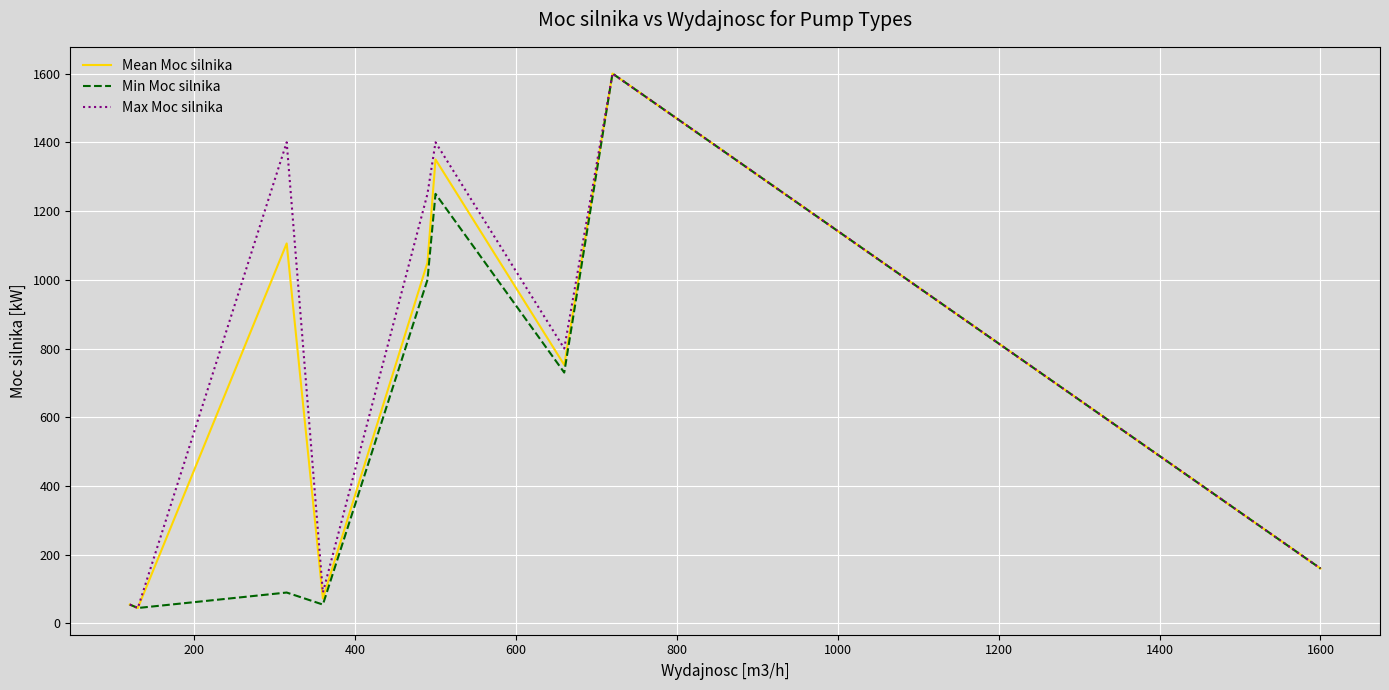

What is the highest value of the Min Moc silnika series?

1600.0